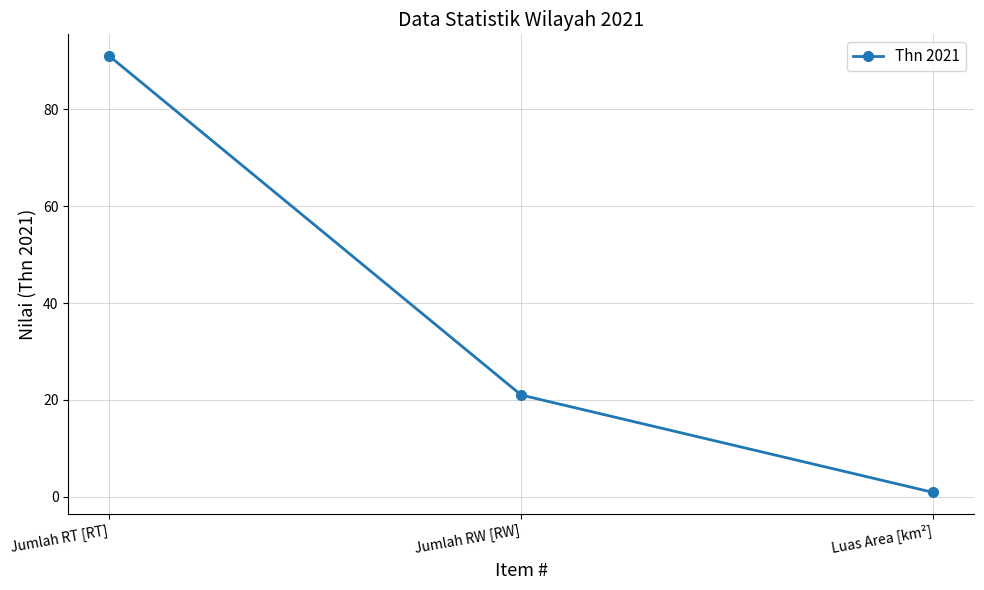

What is the value of the 2nd point from the left?

21.0